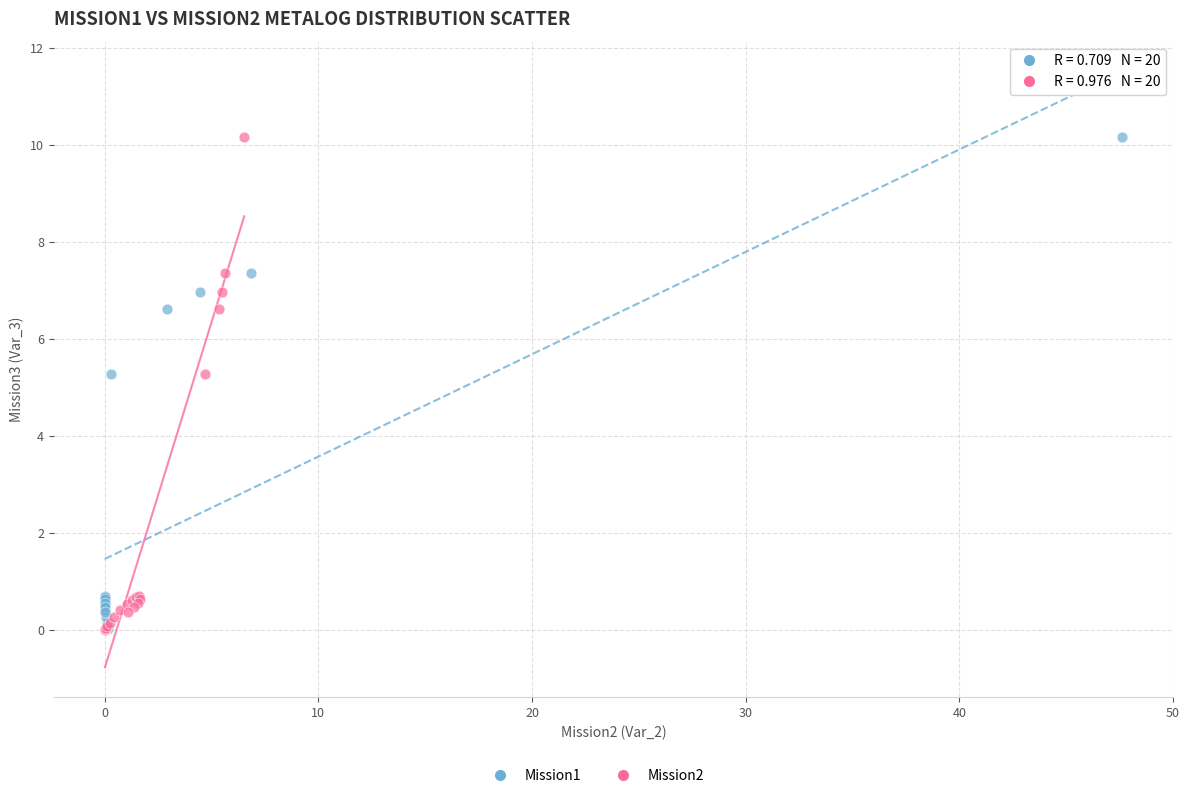

Which series has the widest spread of Y values?

Mission2